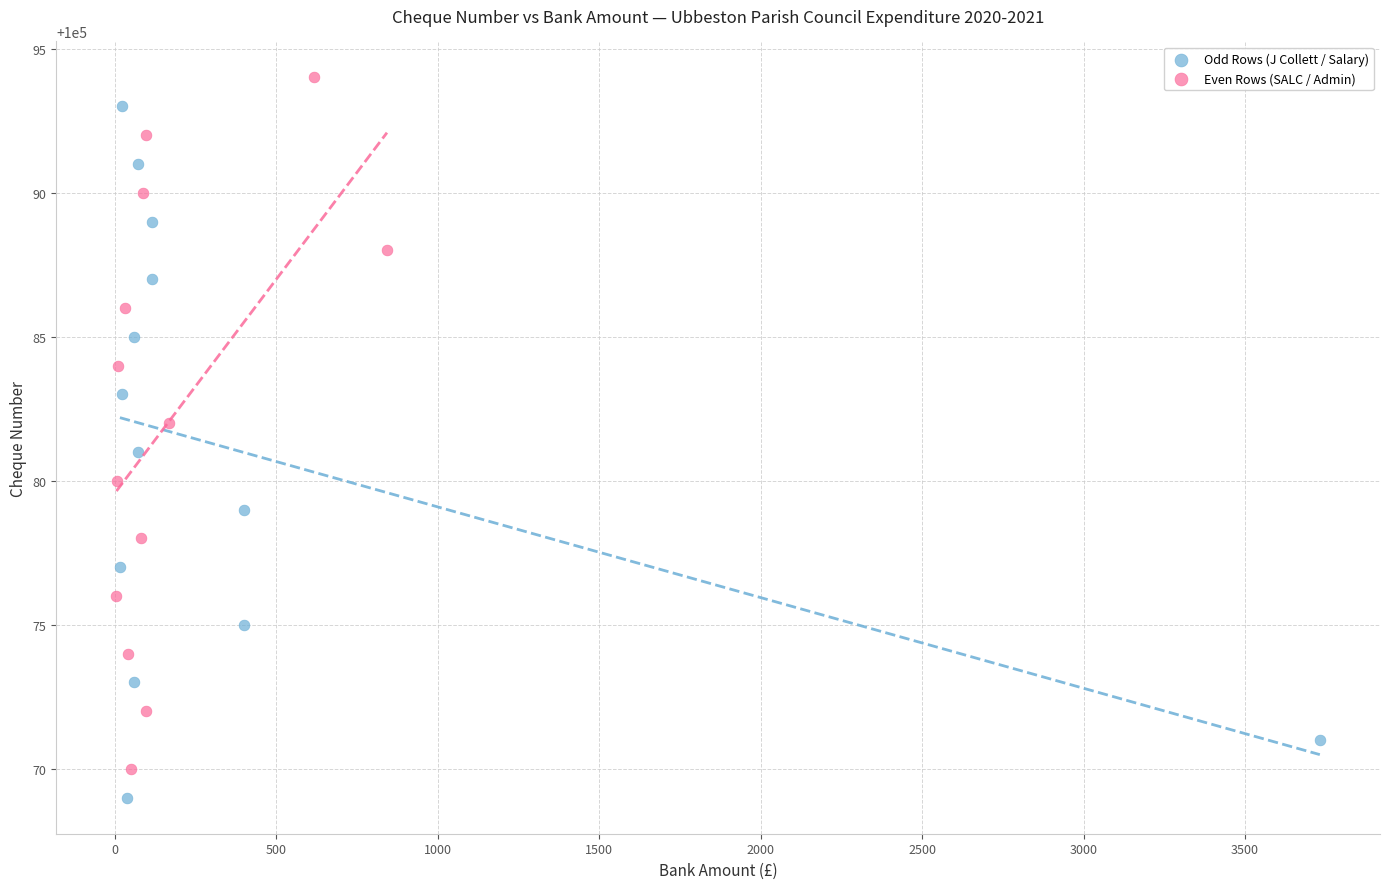

Which series reaches the minimum Y coordinate?

Odd Rows (J Collett / Salary)